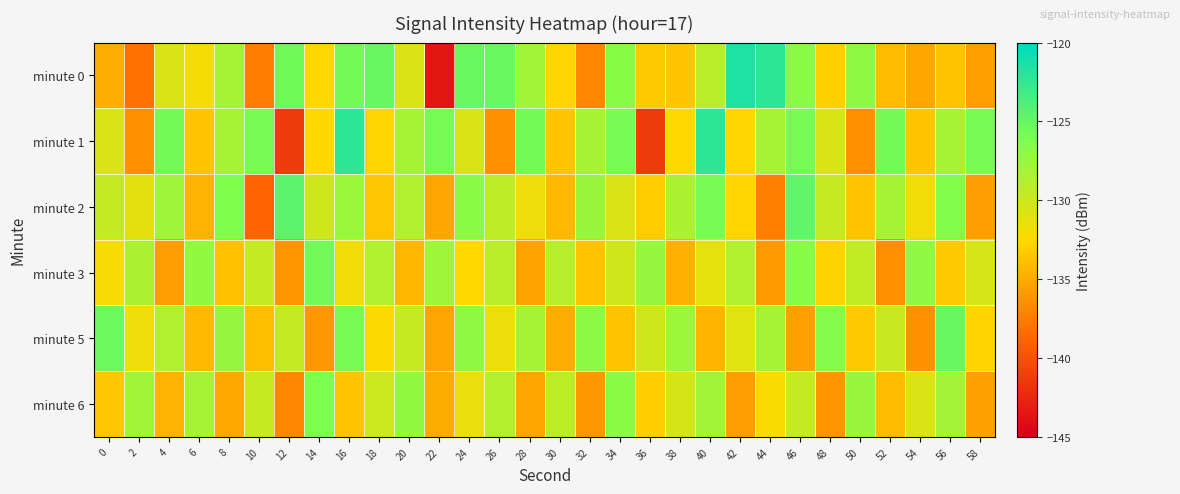

At which category is the sum across all series the highest?

16